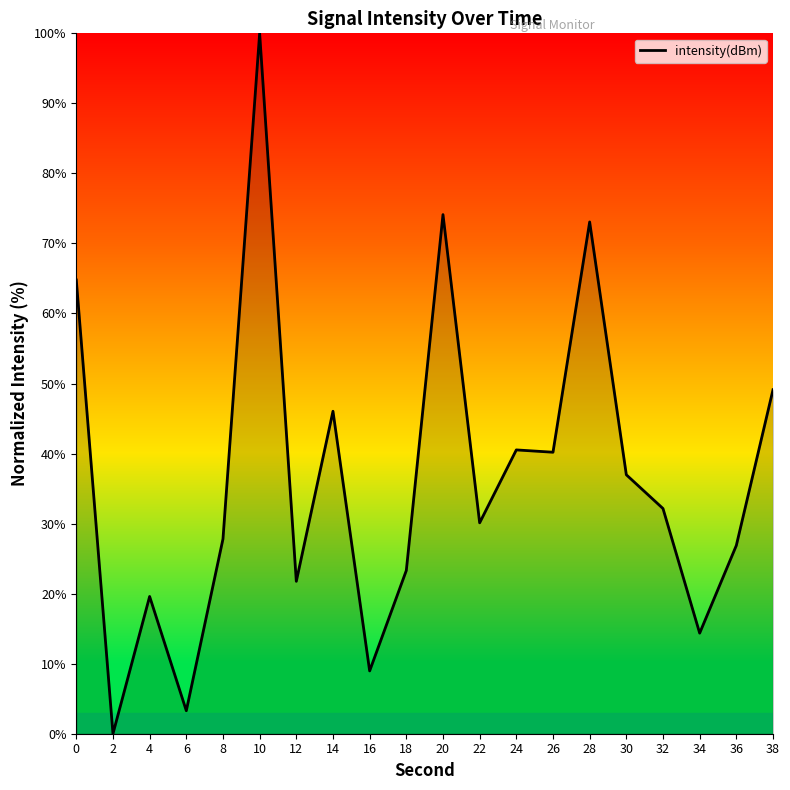

What is the change in value from 0 to 28?

+8.3